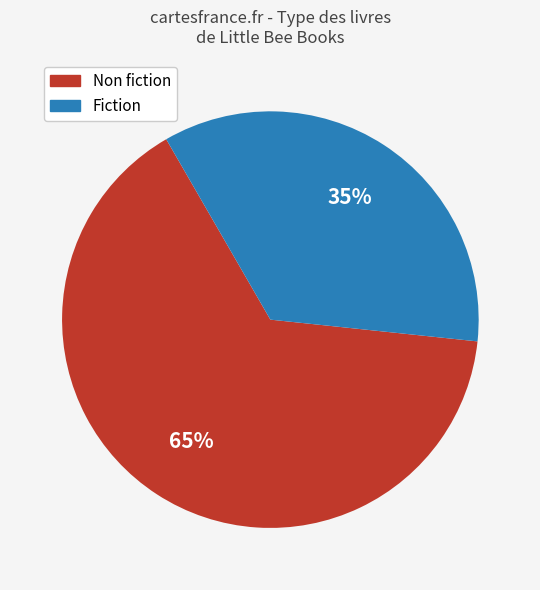

Combined, do Non fiction and Fiction account for over 50%?

Yes